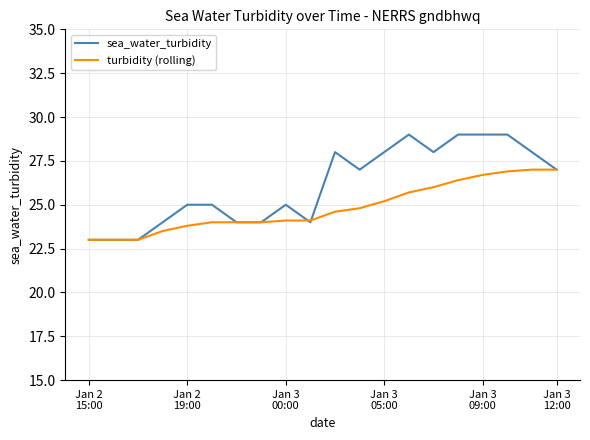

Which series has the widest spread of values?

sea_water_turbidity